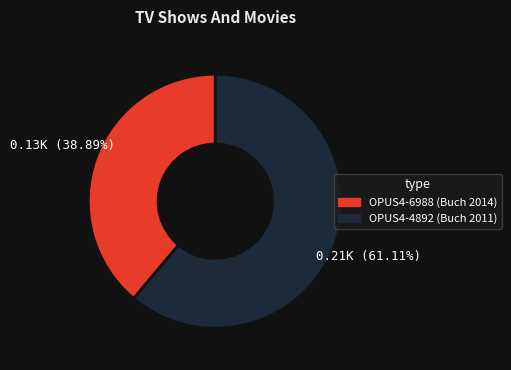

How many slices are in this pie chart?

2